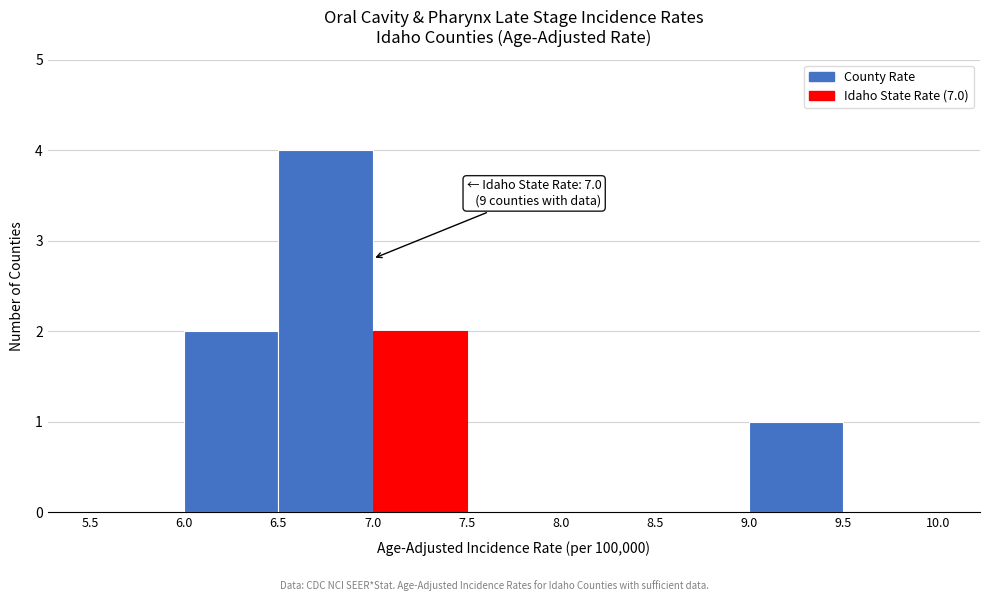

Over which range of the x-axis is the bar tallest?

6.5 to 7.0